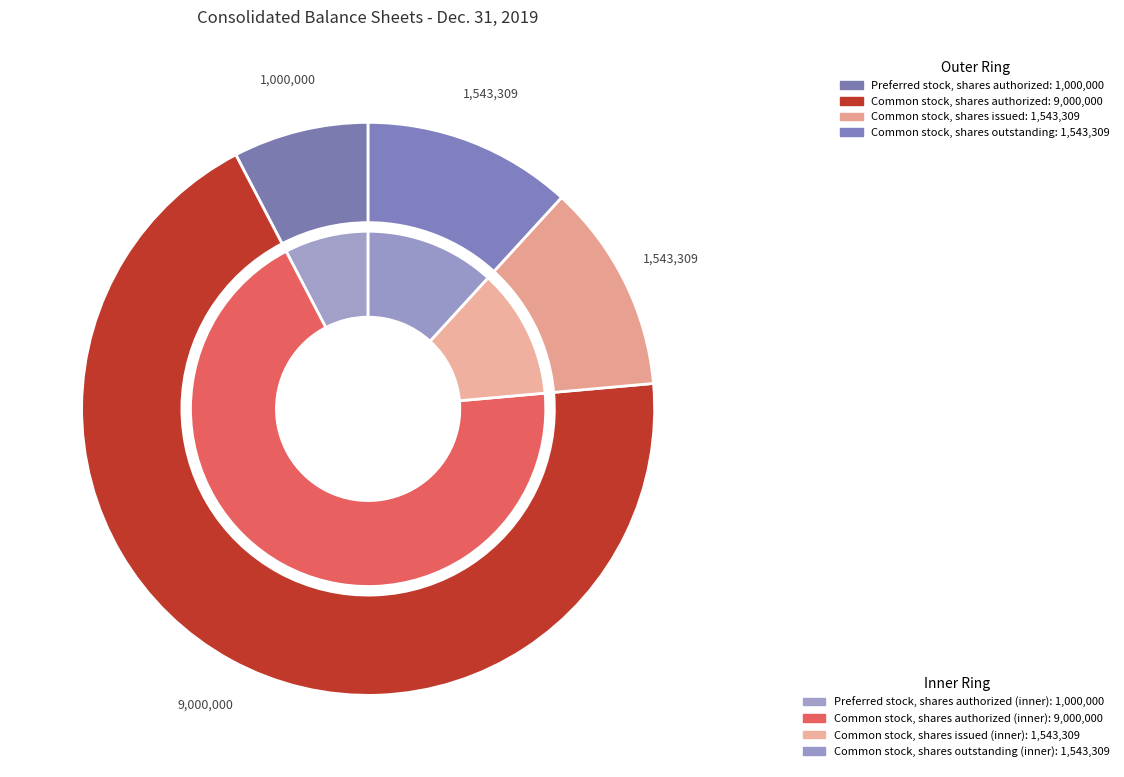

How many slices are in this pie chart?

4